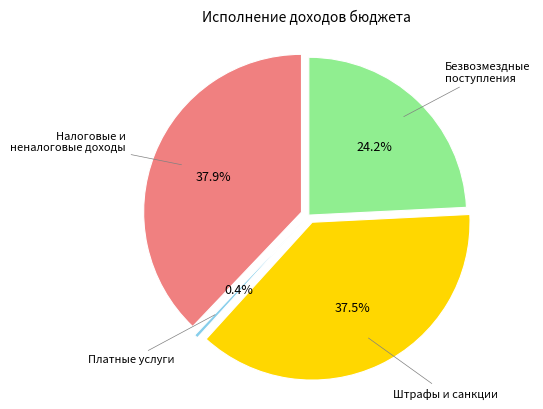

Which category has the smallest portion of the pie?

ДОХОДЫ ОТ ПЛАТНЫХ УСЛУГ